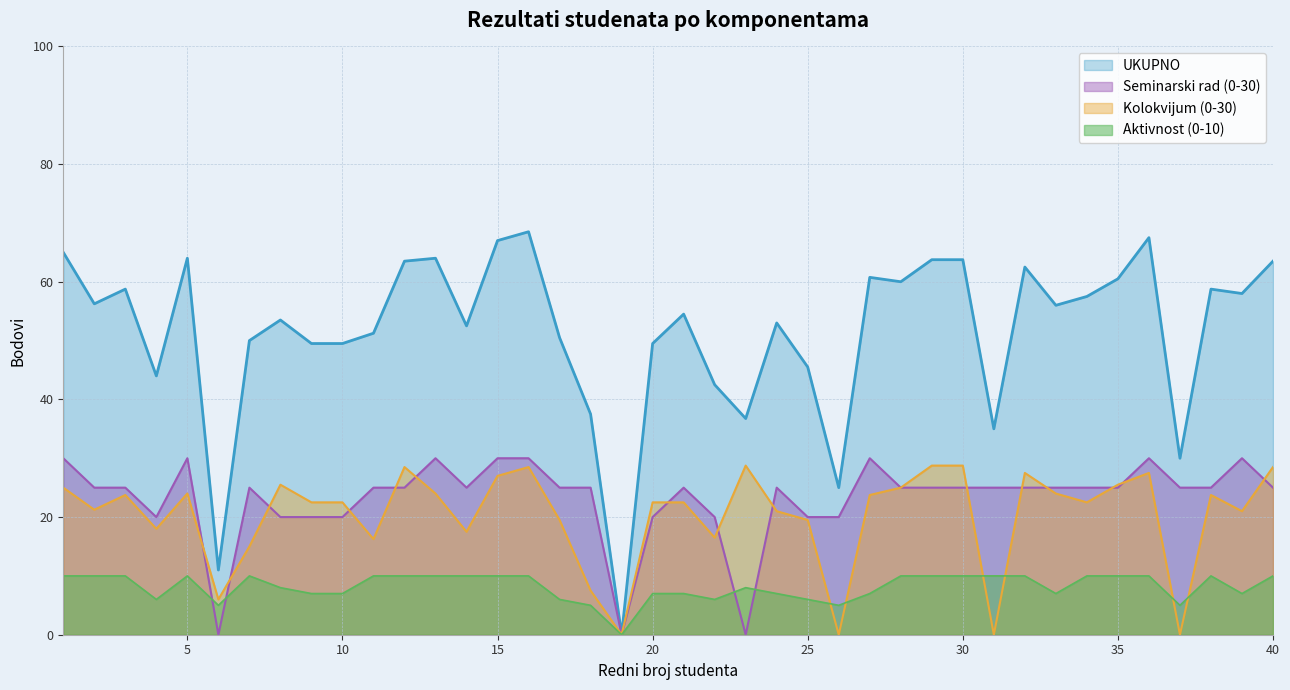

List the series in order of their peak value, highest first.

UKUPNO, Seminarski rad (0-30), Kolokvijum (0-30), Aktivnost (0-10)